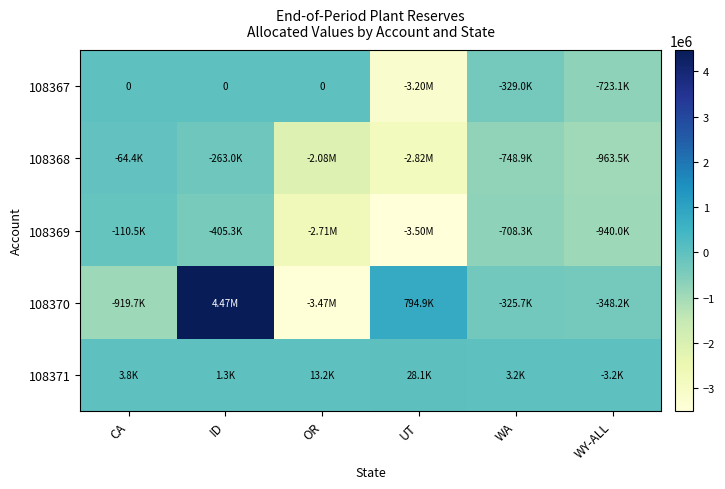

How many data points does each series have?

6